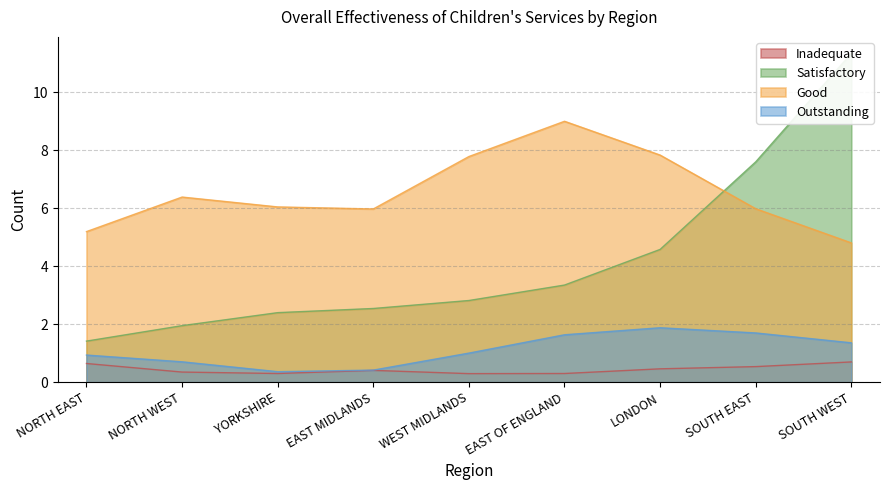

What is the maximum value for Good?

9.0